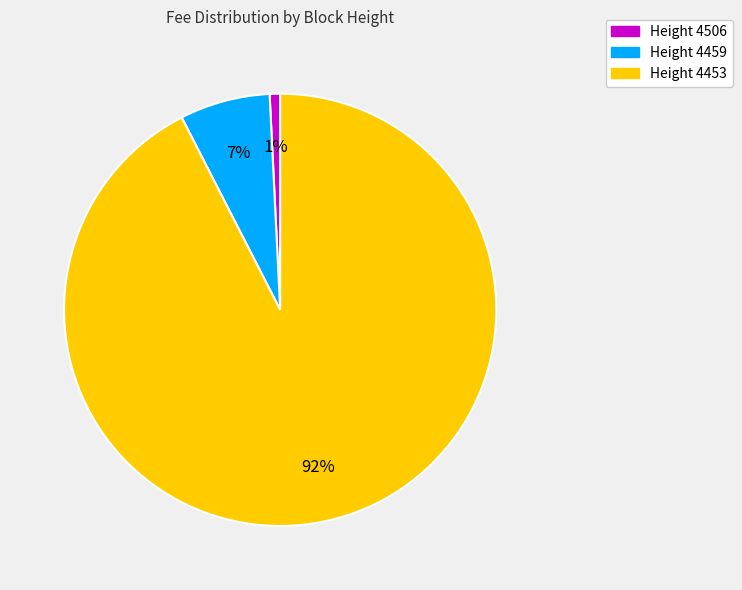

To the nearest percent, what is the average slice percentage?

33%